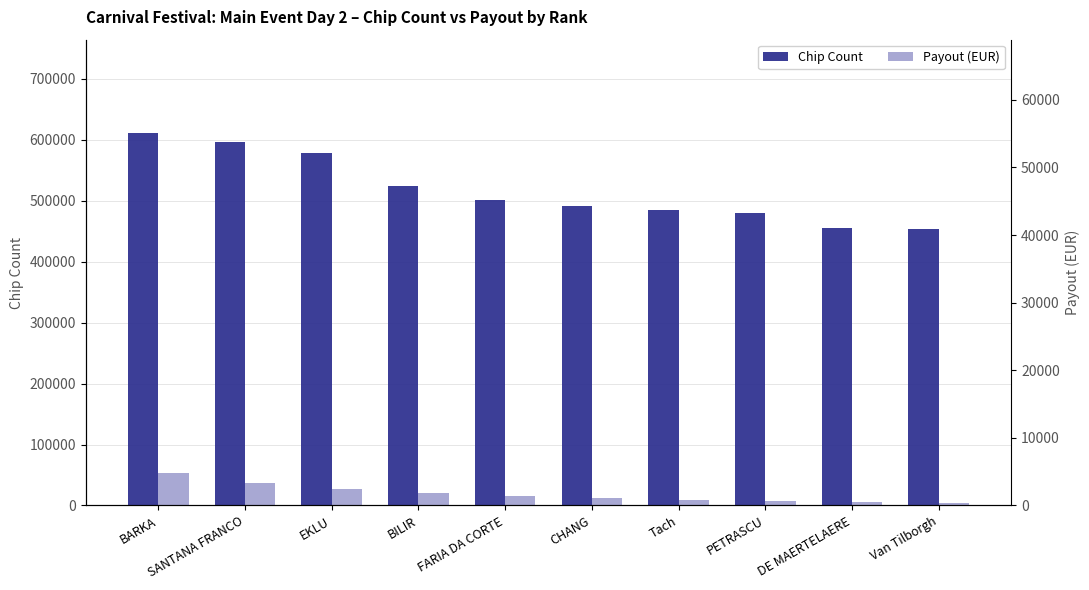

At which label does Payout (EUR) reach its peak?

BARKA